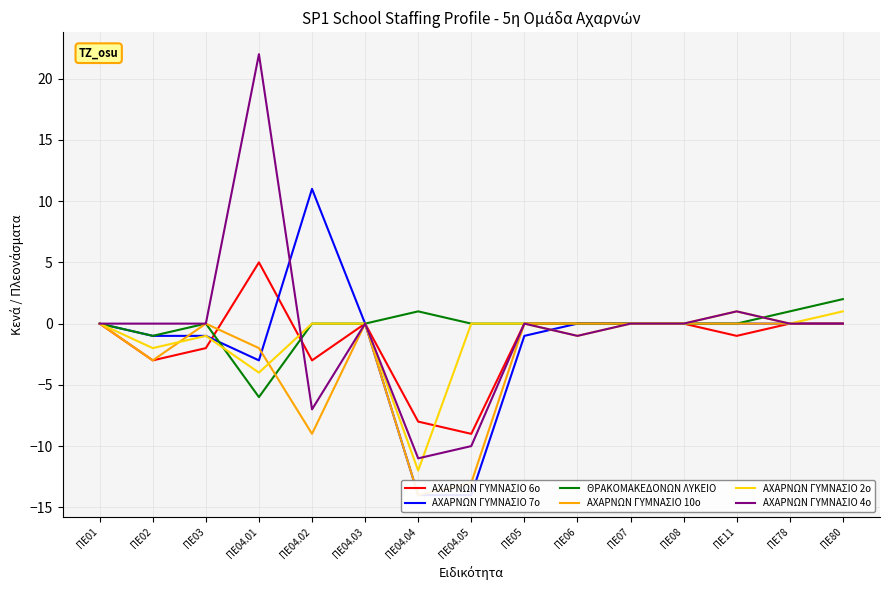

Does the chart have visible grid lines?

Yes